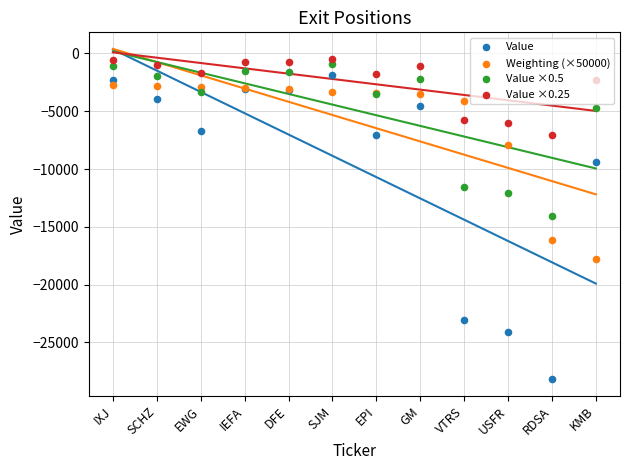

Which series has the largest total across all categories?

Value ×0.25